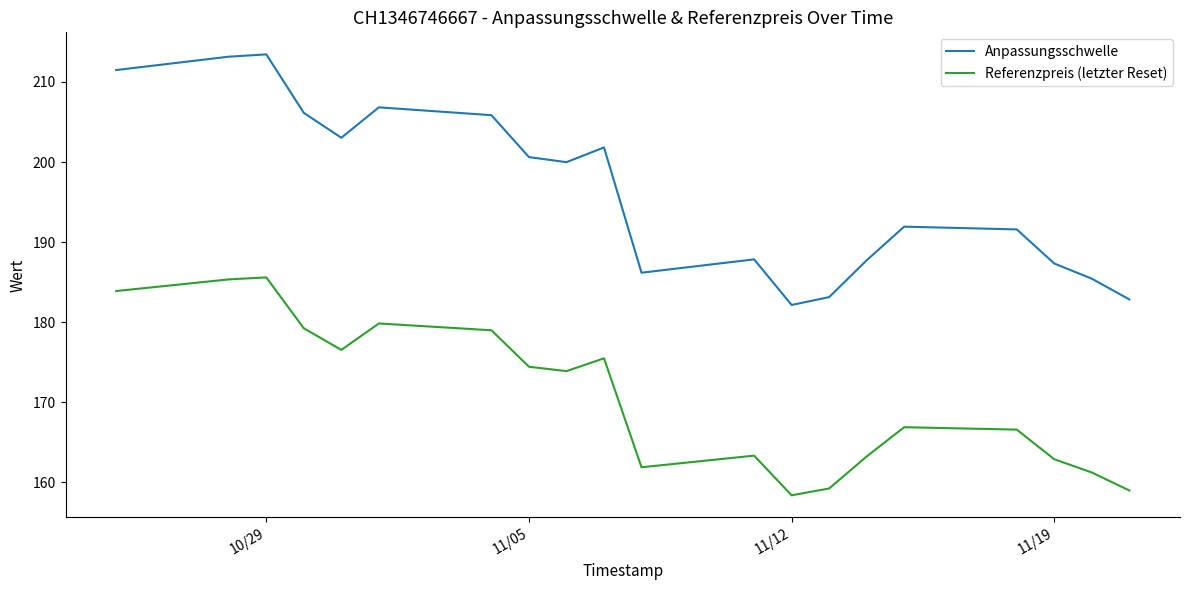

Which series has the largest range (max minus min)?

Anpassungsschwelle